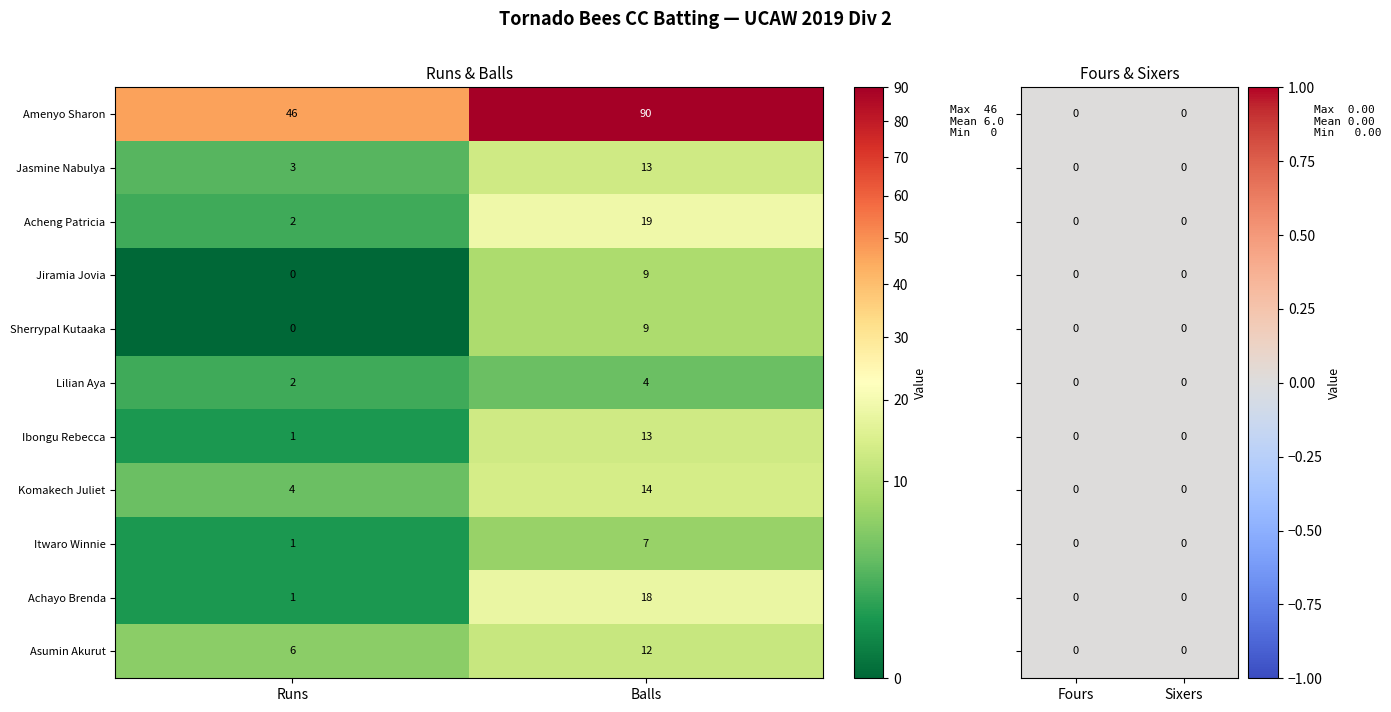

How many Sherrypal Kutaaka values are between 0 and 9?

2